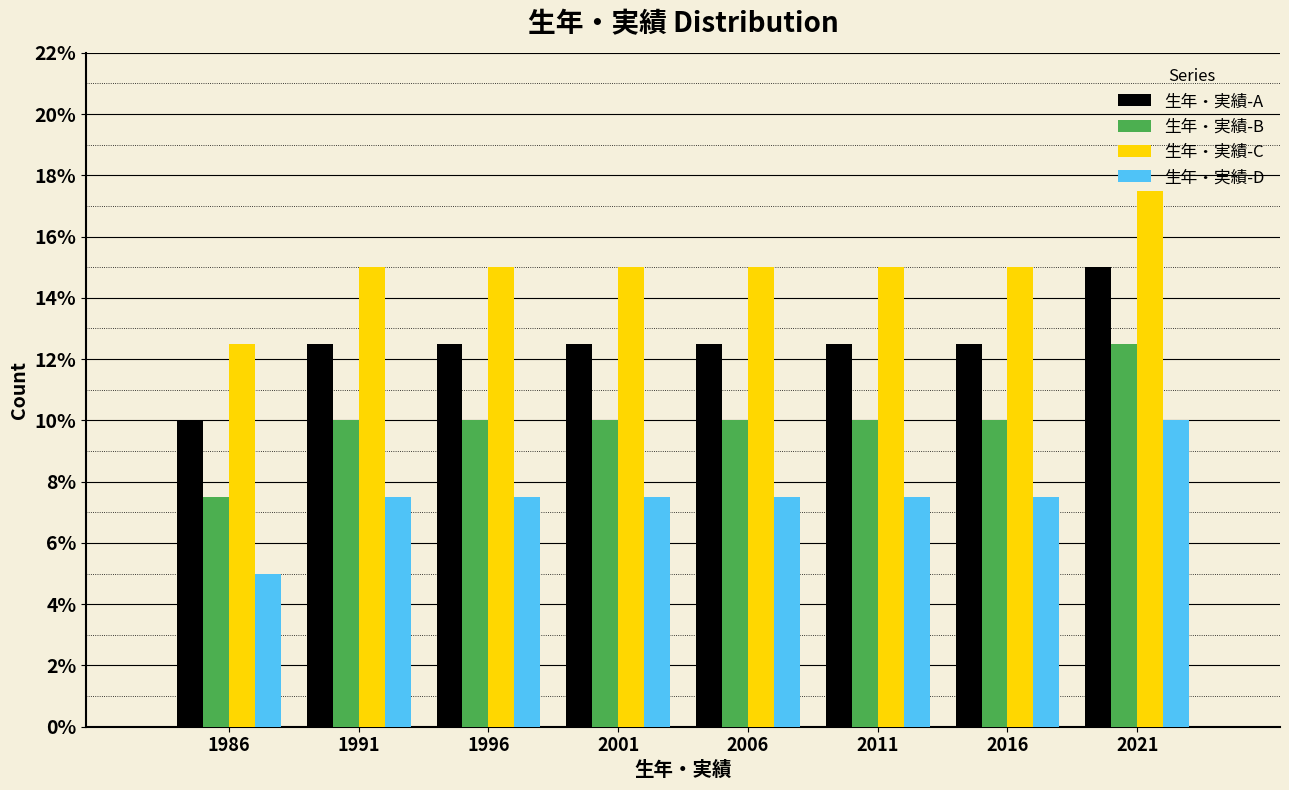

What is the difference between the highest and lowest values at 2006?

7.5